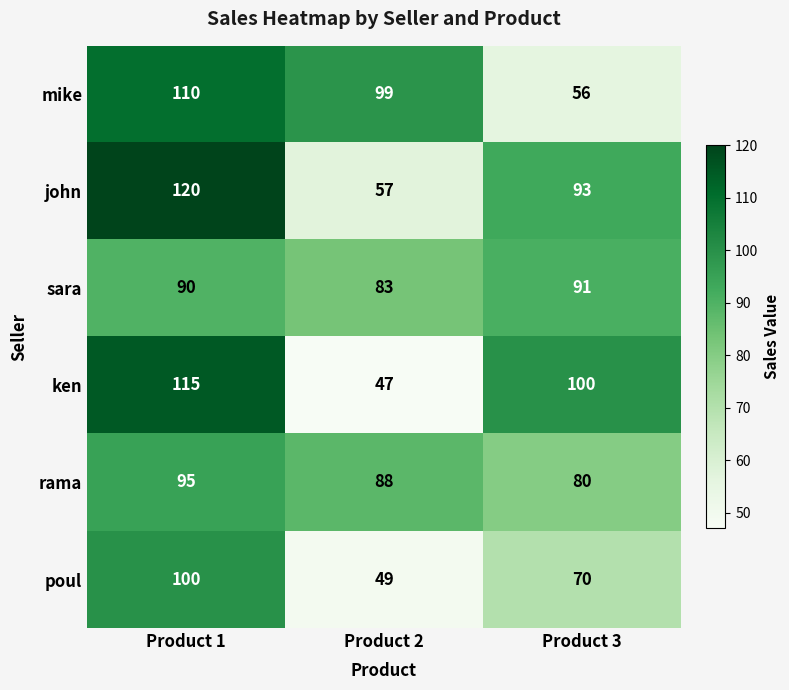

Reading right to left, transcribe all the data shown in this chart.

mike: 56	99	110
john: 93	57	120
sara: 91	83	90
ken: 100	47	115
rama: 80	88	95
poul: 70	49	100